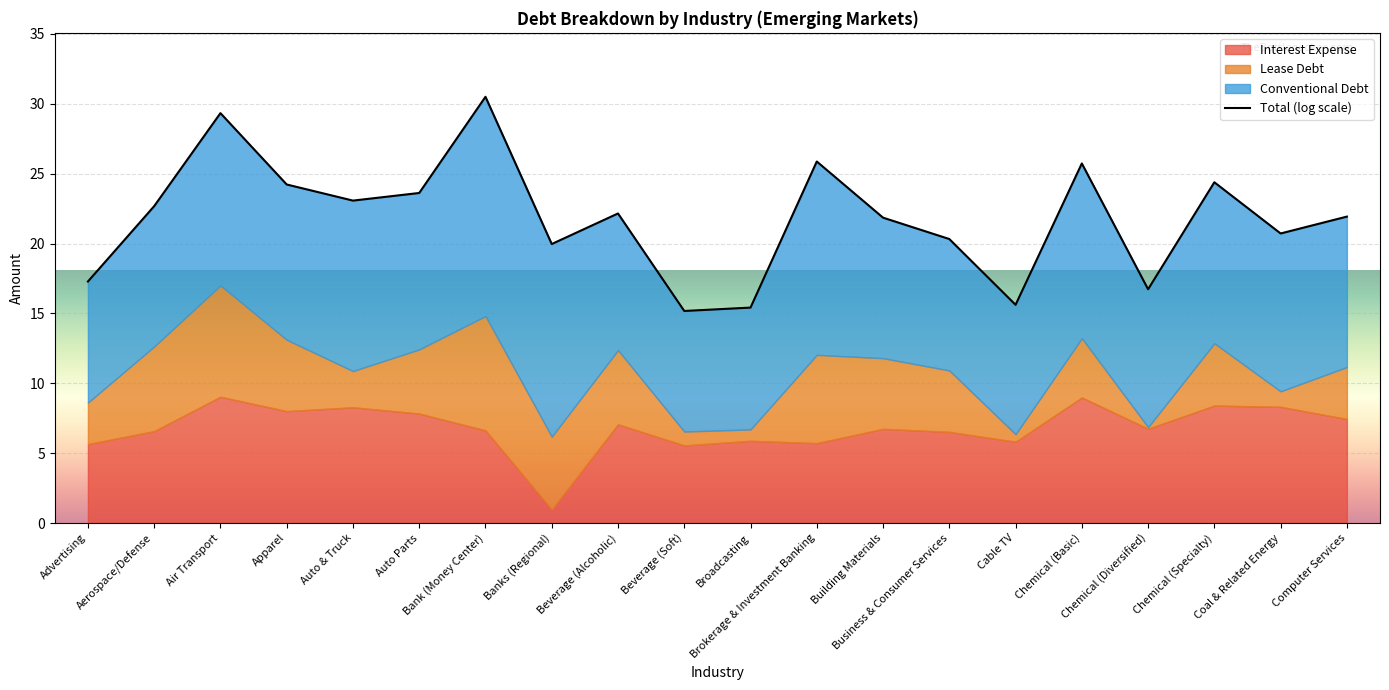

True or false: there are more than 1 points higher than both neighbors.

True